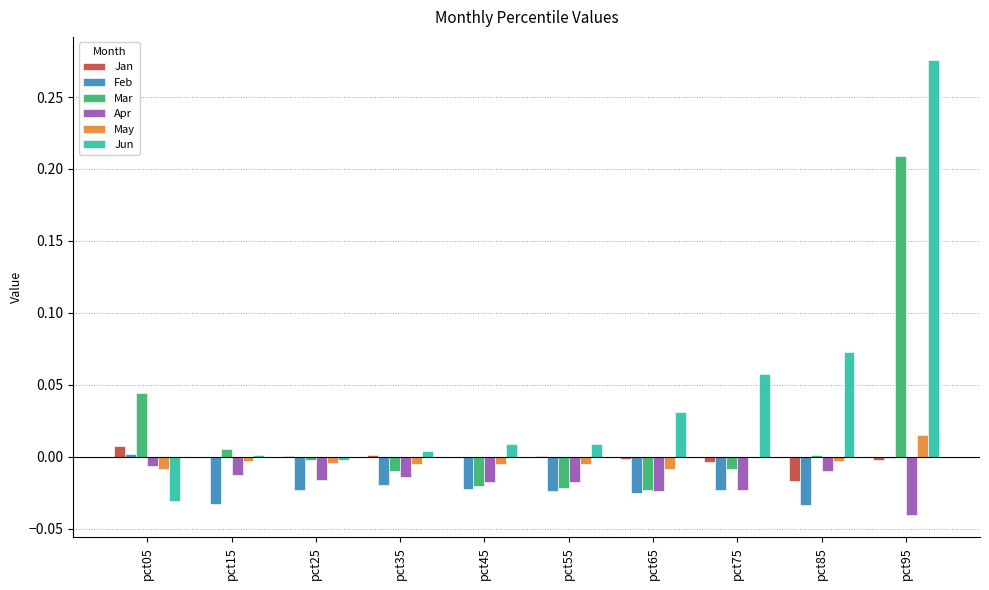

Is the value of Apr at pct95 greater than the value of Jan at pct45?

No